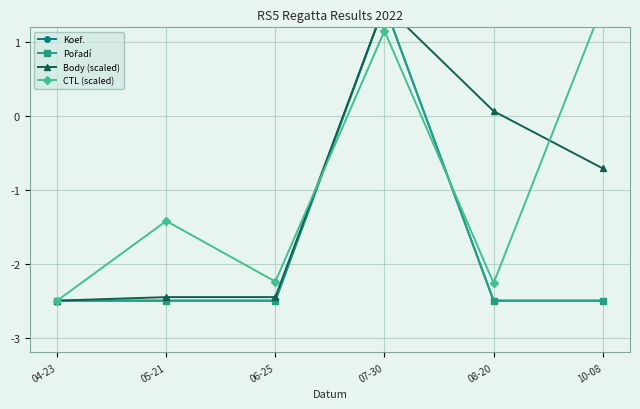

How many interior local peaks does the Koef. series have?

1